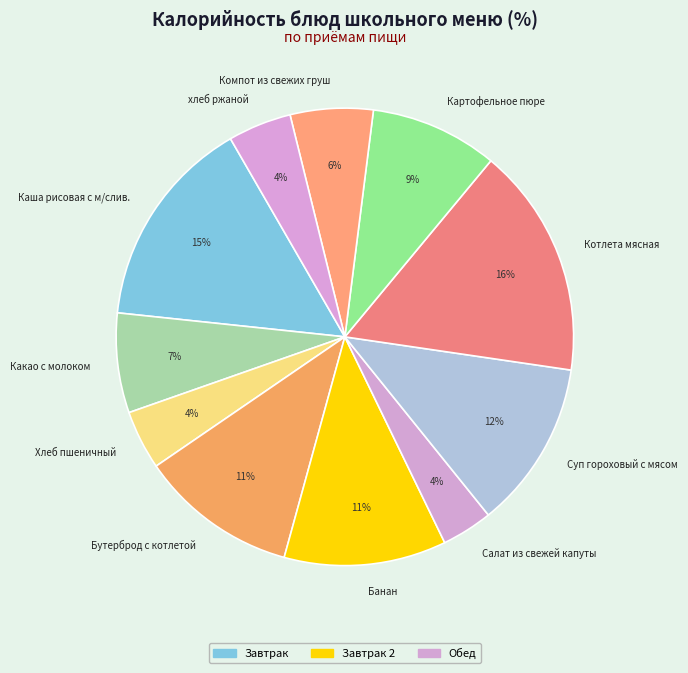

Is there any slice that represents more than half of the pie?

No